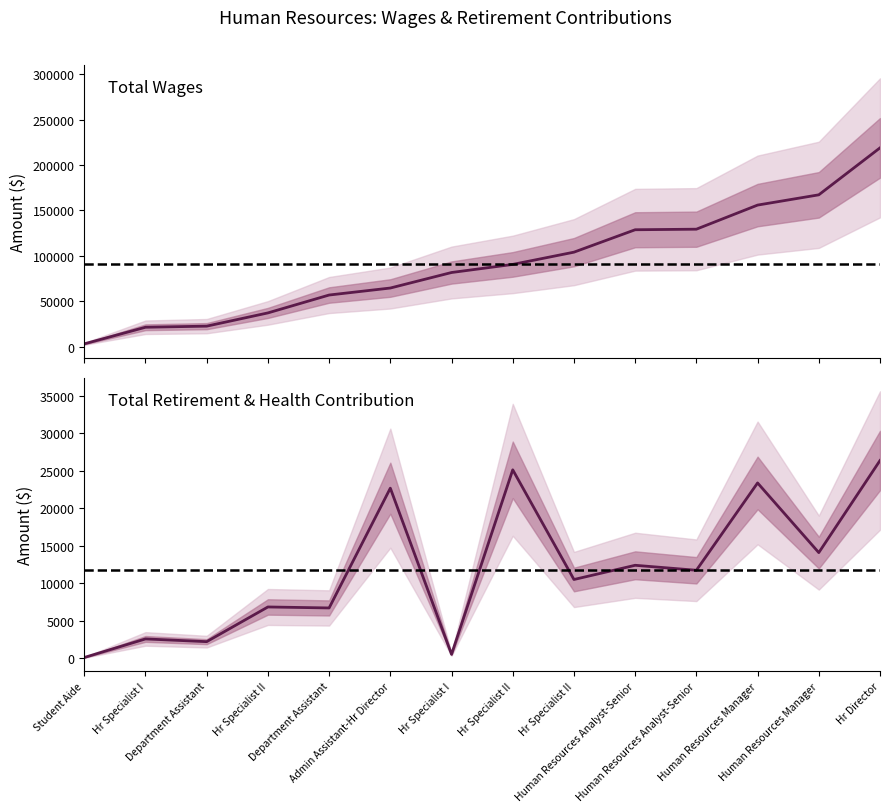

What is the average value of the Total Wages series?

91507